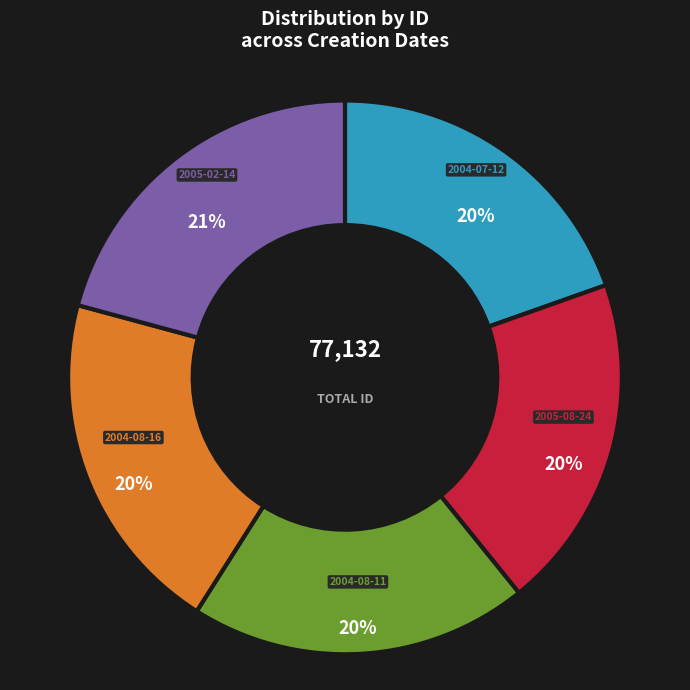

Which slice is the largest?

2005-02-14